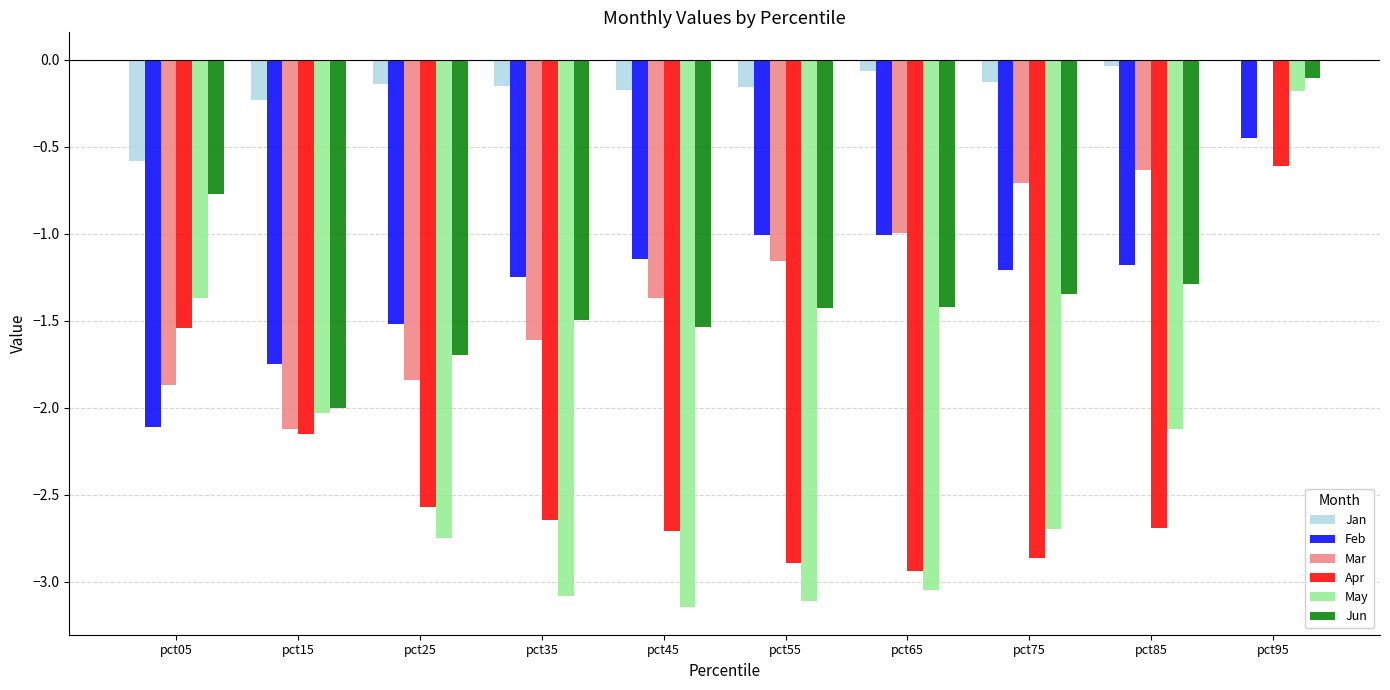

The Jun series shows -0.8 at pct05. True or false?

True